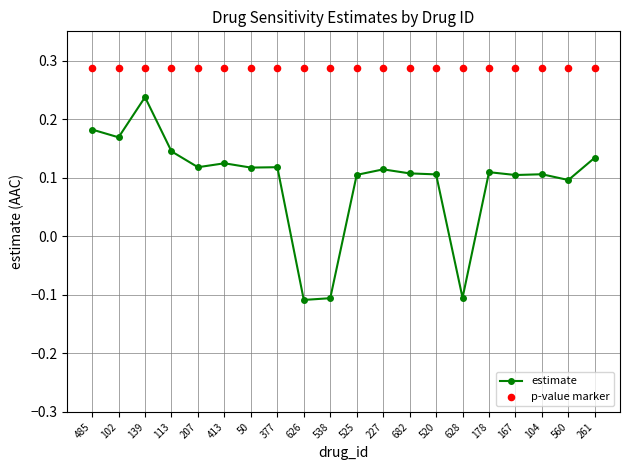

Which series has the largest total across all categories?

p-value marker